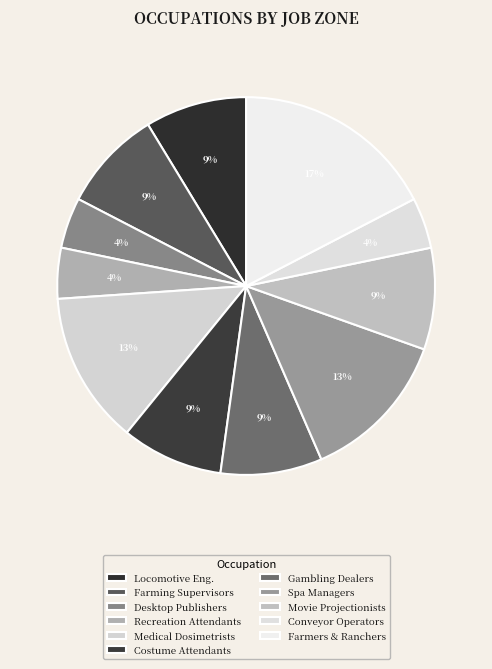

Is there a majority slice in this chart?

No